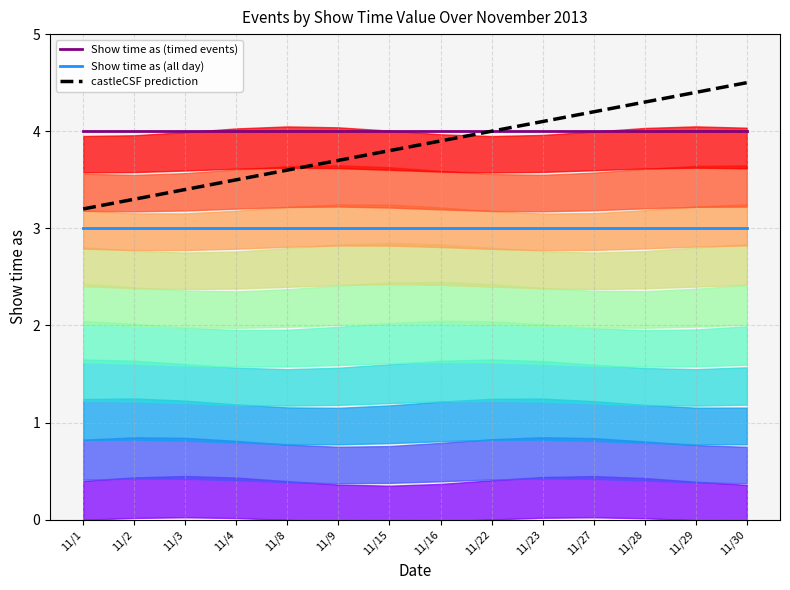

What is the sum of the Show time as (all day) values at 11/29 and 11/22?

6.0